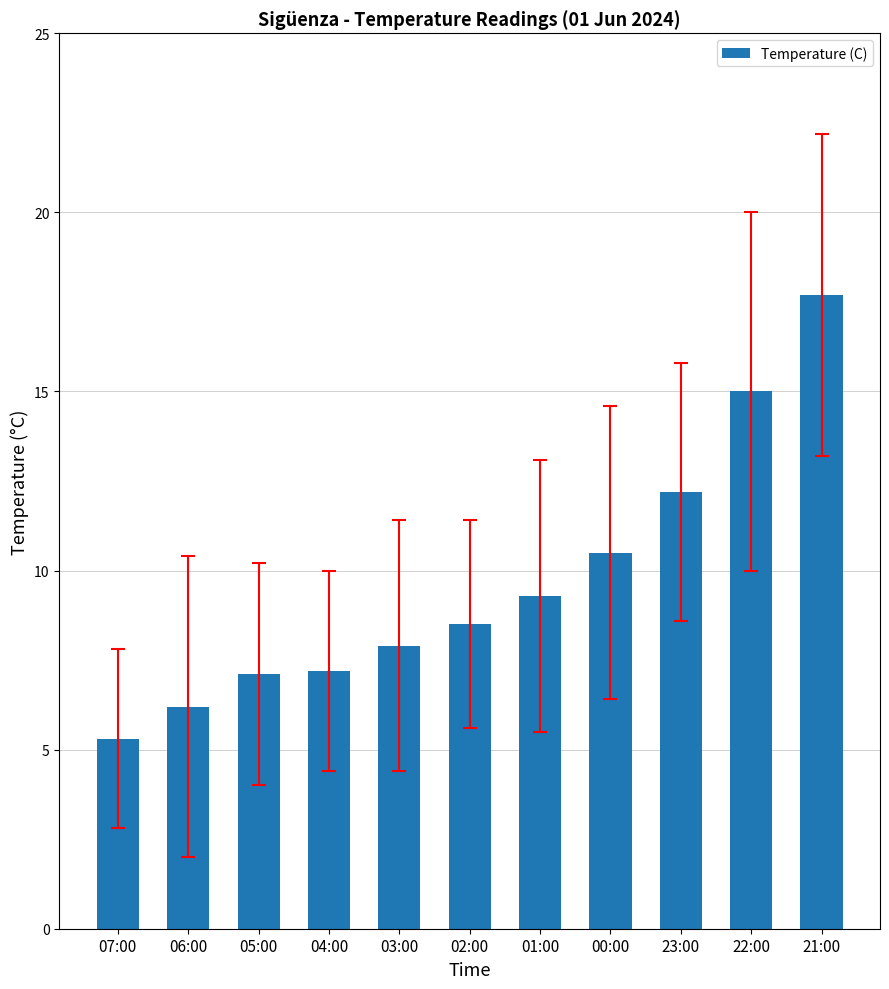

What position from the right is 22:00?

2